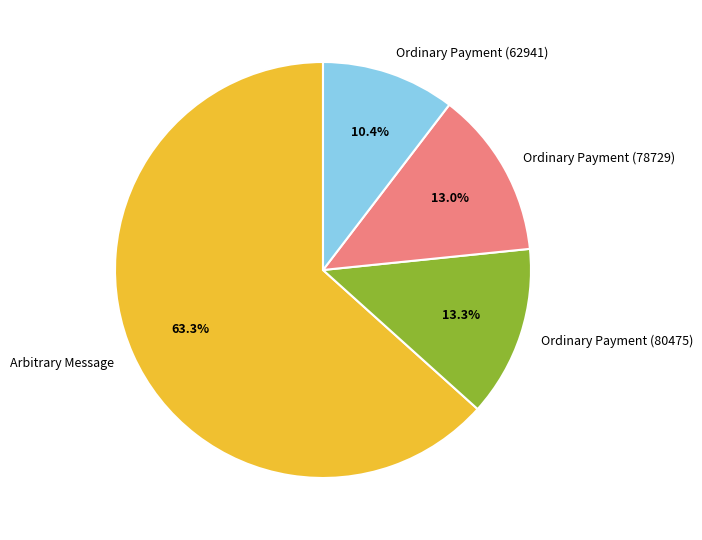

Which category accounts for the majority?

Arbitrary Message